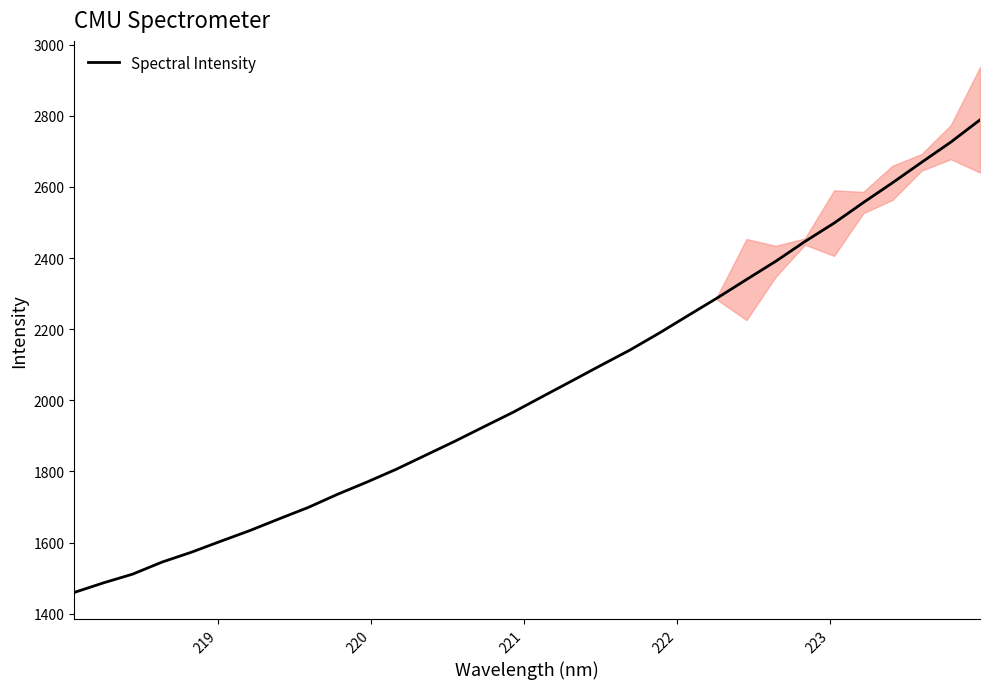

What is the maximum value for Spectral Intensity?

2788.6